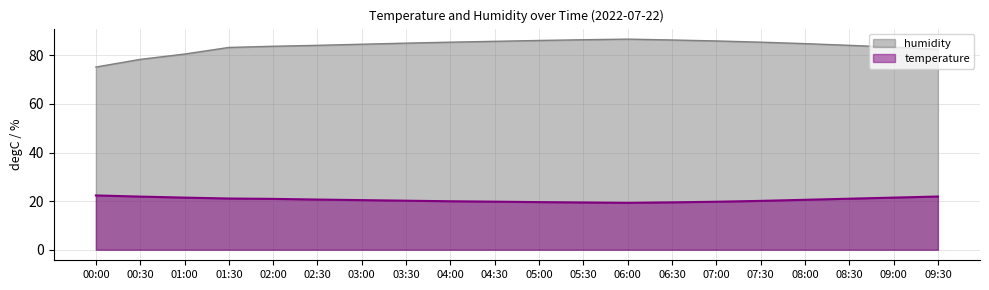

Reading left to right, what are all the values shown in this chart?

temperature: 22.4	21.9	21.4	21.1	20.9	20.6	20.4	20.2	19.9	19.8	19.6	19.4	19.3	19.5	19.8	20.1	20.6	21.0	21.4	21.9
humidity: 75.2	78.3	80.5	83.2	83.7	84.1	84.5	85.0	85.4	85.8	86.1	86.4	86.7	86.3	85.9	85.4	84.8	84.1	83.3	82.5